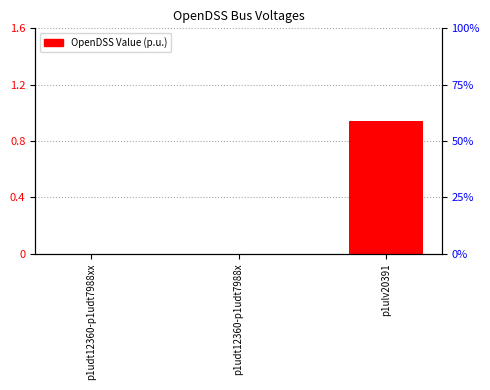

What value does the data have at p1ulv20391?

0.9